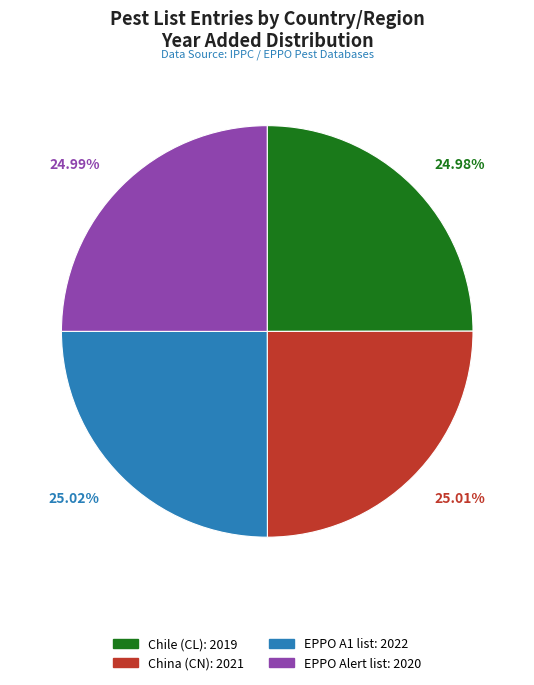

True or false: China (CN) accounts for 25% of the total.

True